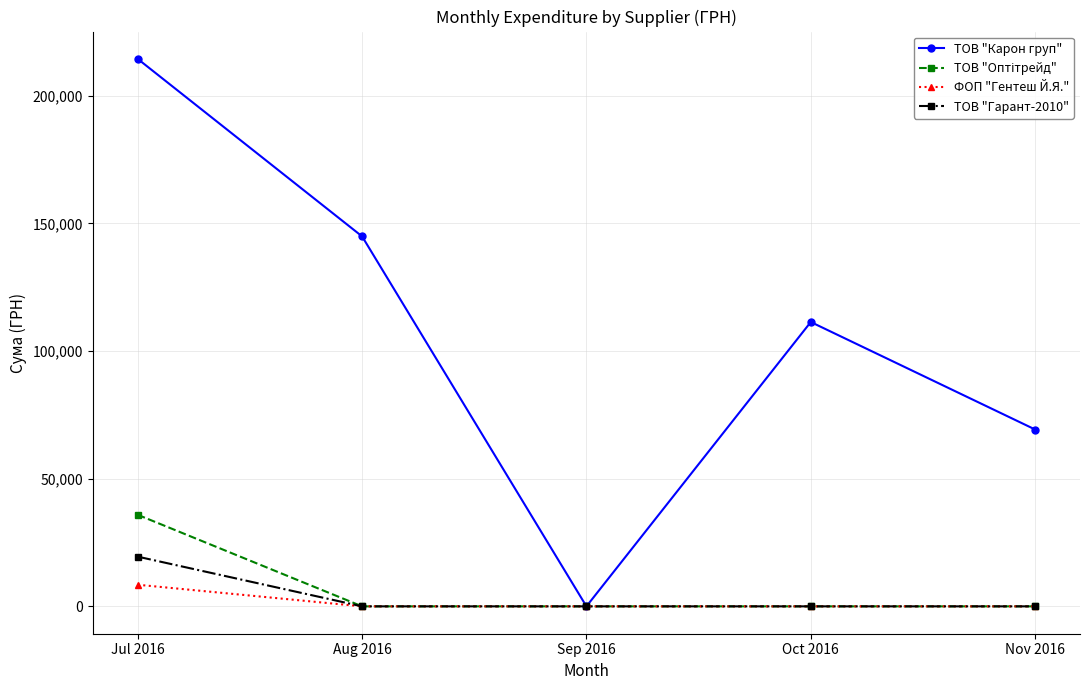

How many distinct data groups are displayed?

4